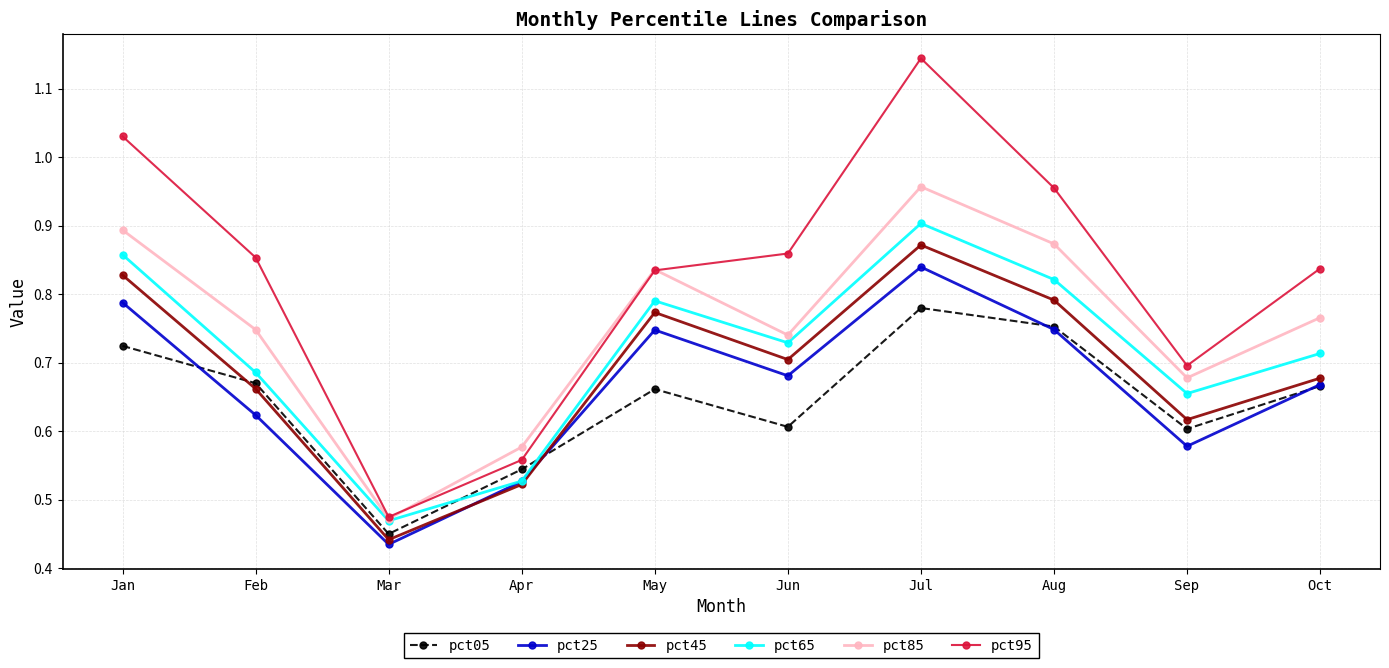

Which category has the highest value in the pct65 series?

Jul